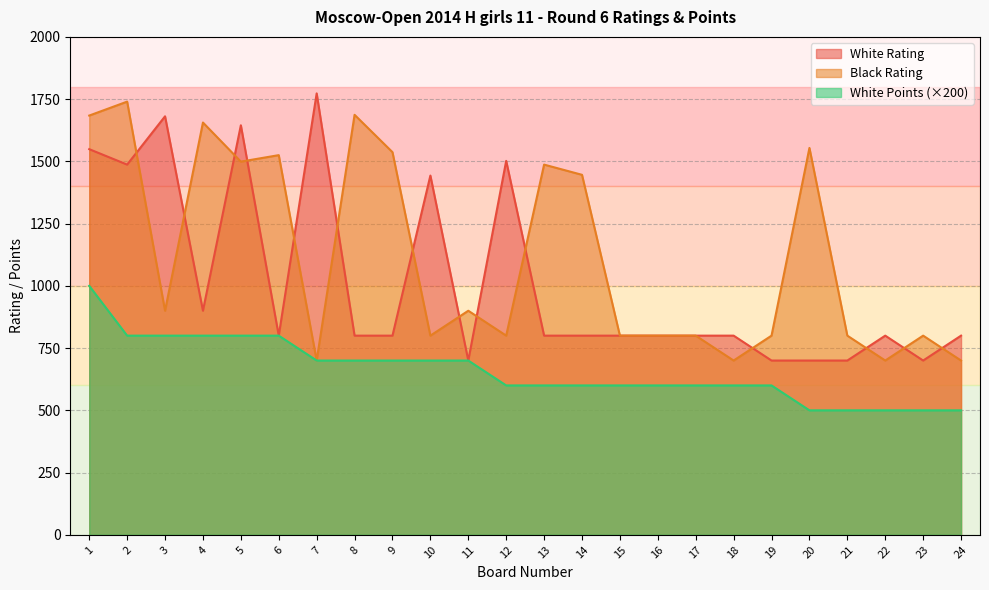

What is the average value of the White Rating series?

1012